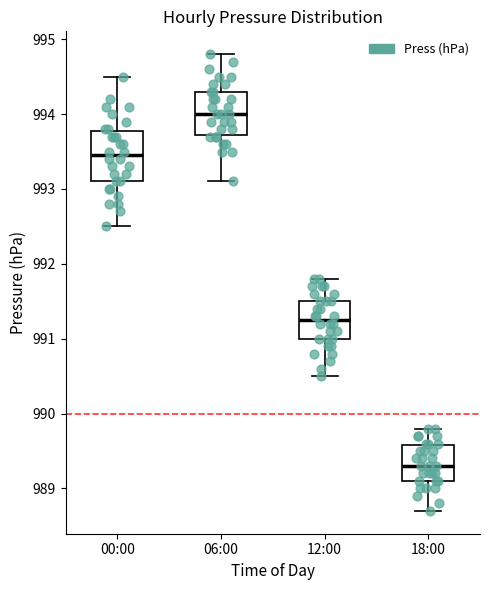

Where does the median line of the box for 12:00 sit on the y-axis? The values are not printed on the chart, so give them approximately, as read against the axis.

991.3